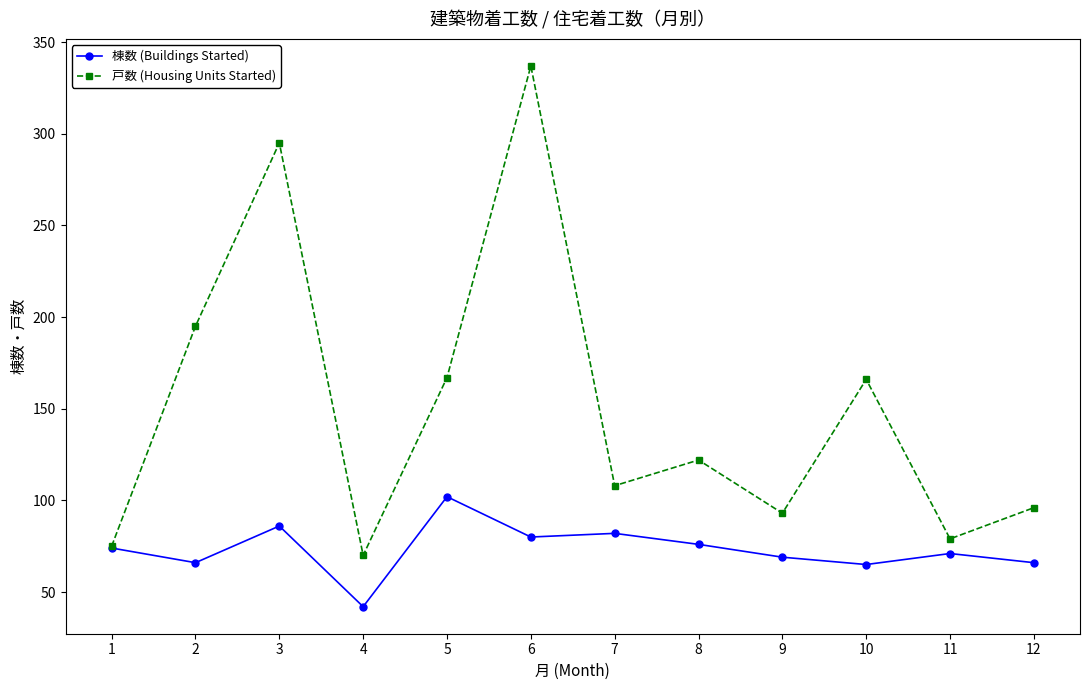

What is the sum of all 棟数 (Buildings Started) values?

879